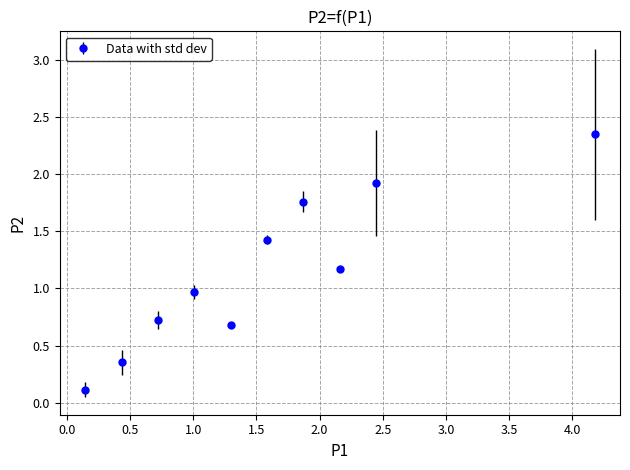

What is the difference between the maximum and minimum values?

2.2